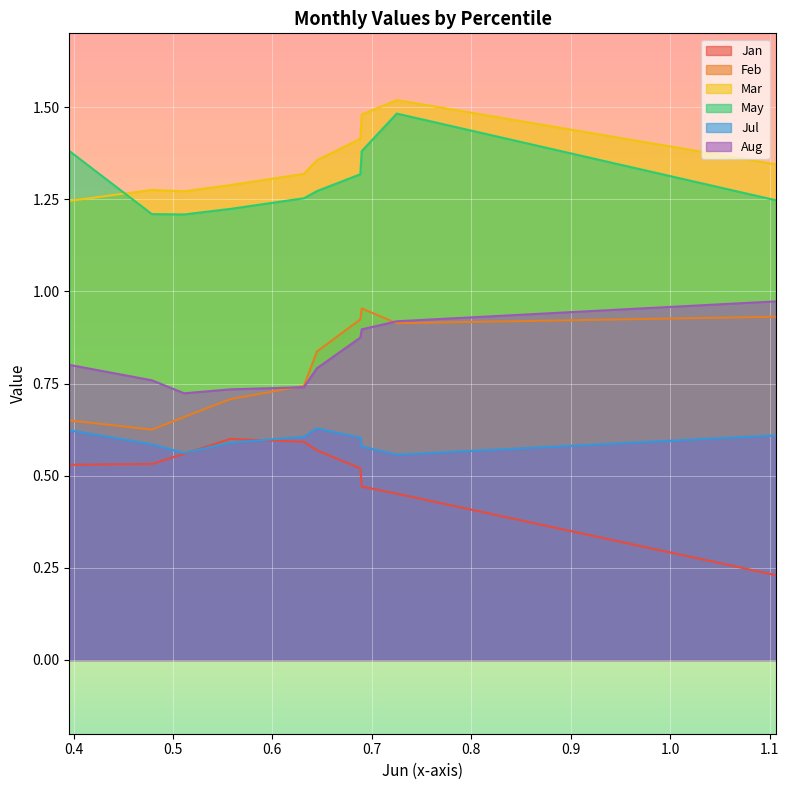

True or false: Jan and Aug cross at least once.

False